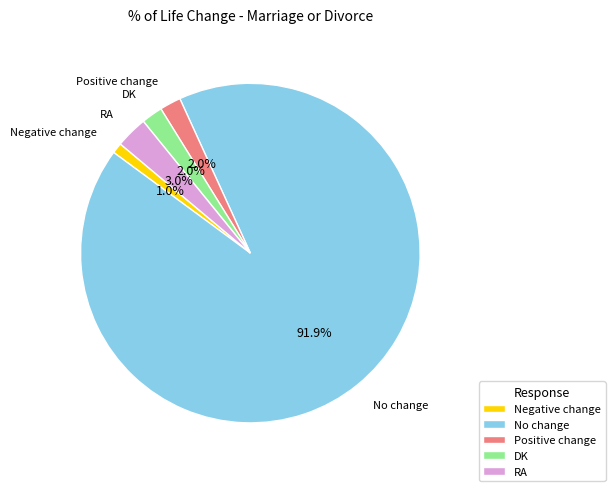

Approximately how many times larger is the value at Negative change compared to RA?

0.3